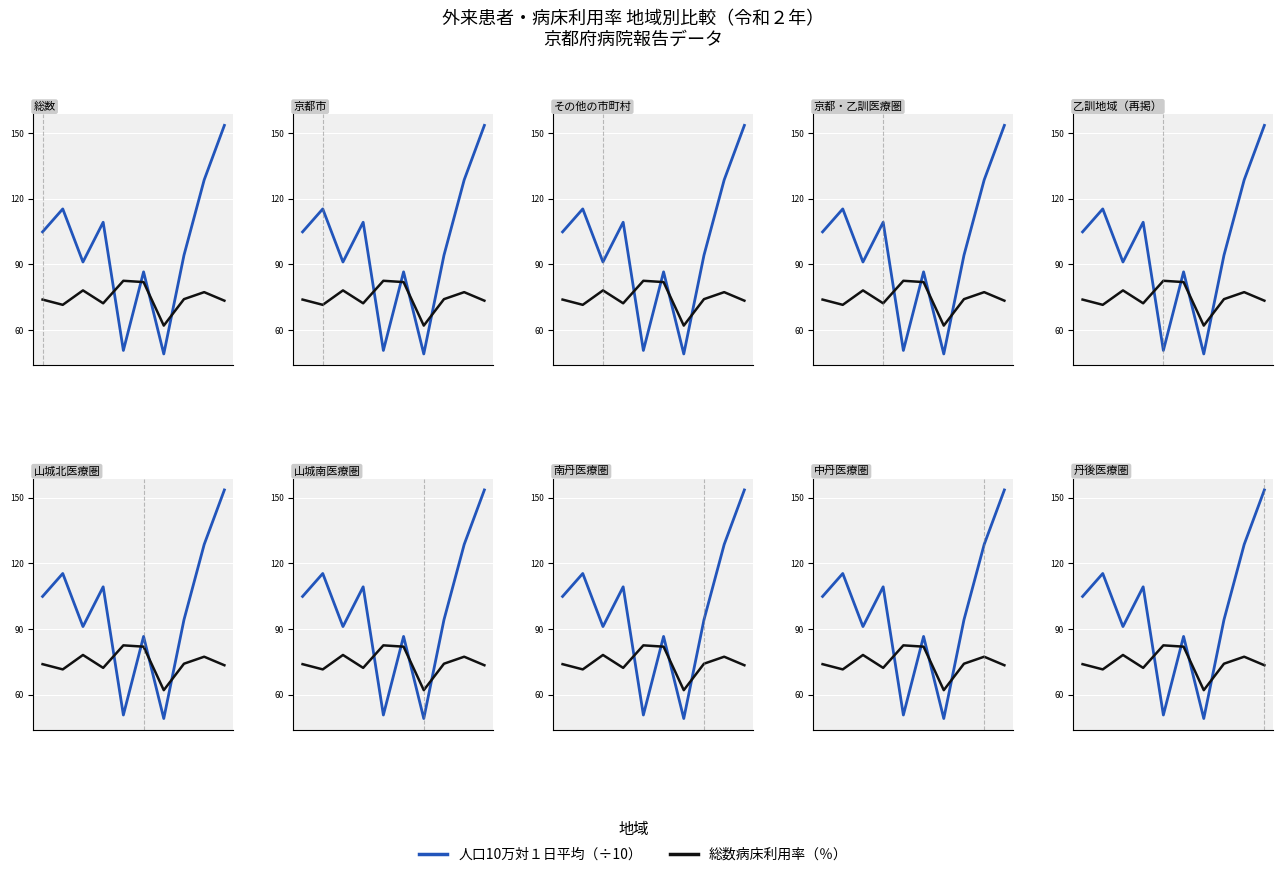

True or false: 総数病床利用率（％） has a value of 109.3 at 0.

False